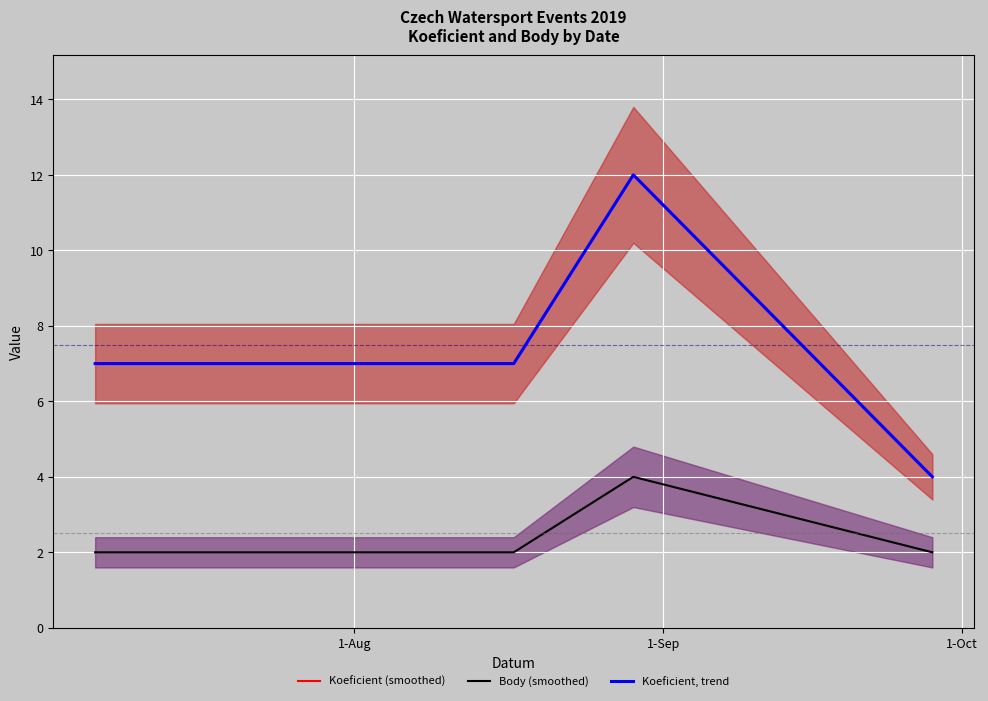

Between 1-Aug and 1-Sep, which series saw the biggest shift?

Koeficient (smoothed)